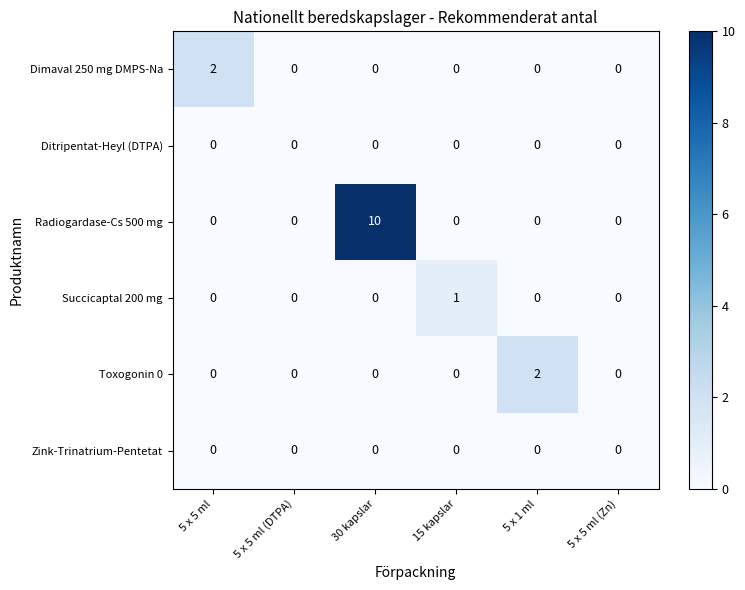

What is the greatest value displayed?

10